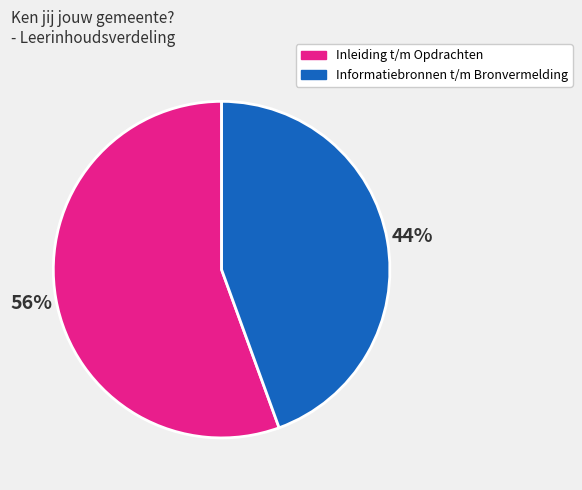

Rank the categories by value from highest to lowest.

Inleiding t/m Opdrachten, Informatiebronnen t/m Bronvermelding